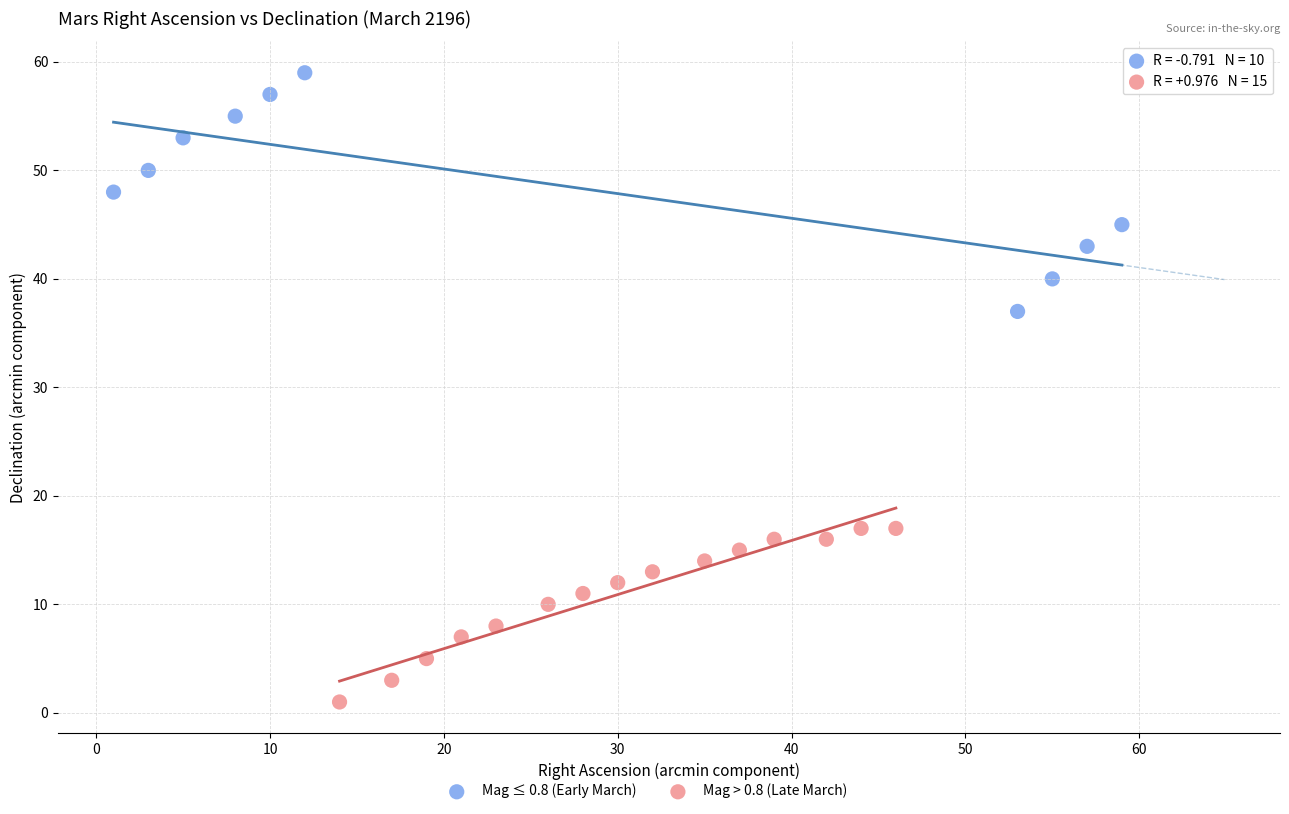

Which series contains the highest Y value?

Mag ≤ 0.8 (Early March)